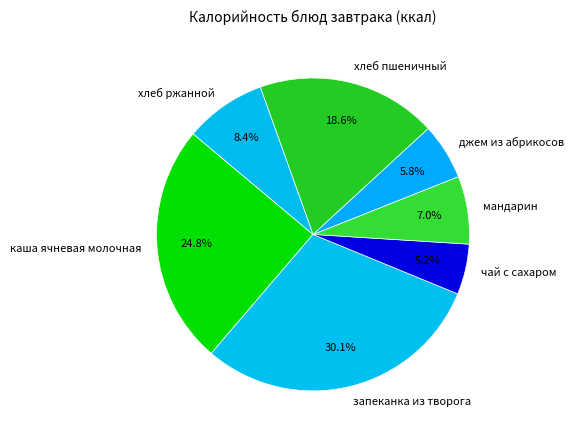

Is there a majority slice in this chart?

No